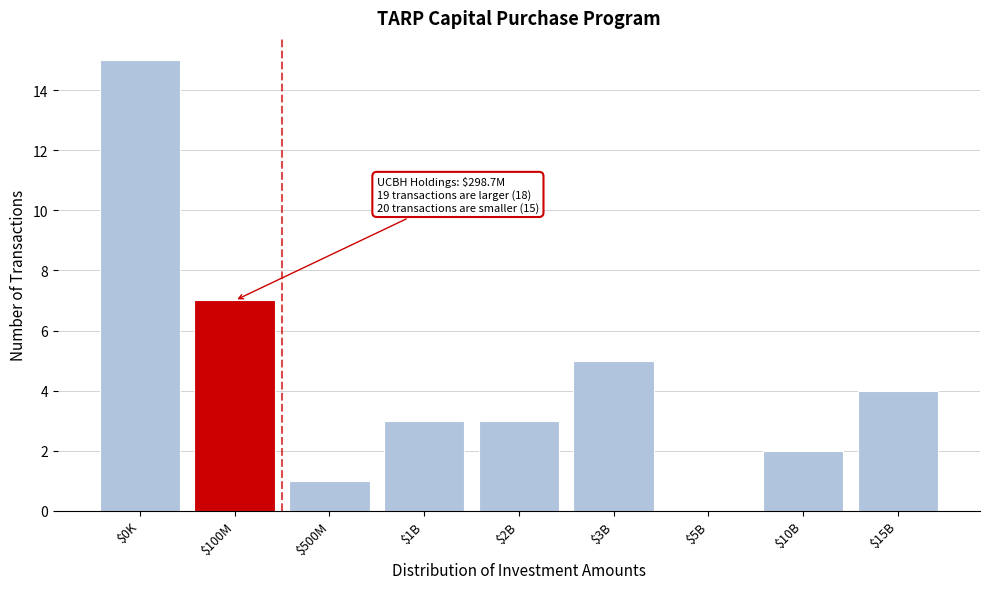

True or false: the data shows 3 at $3B.

False